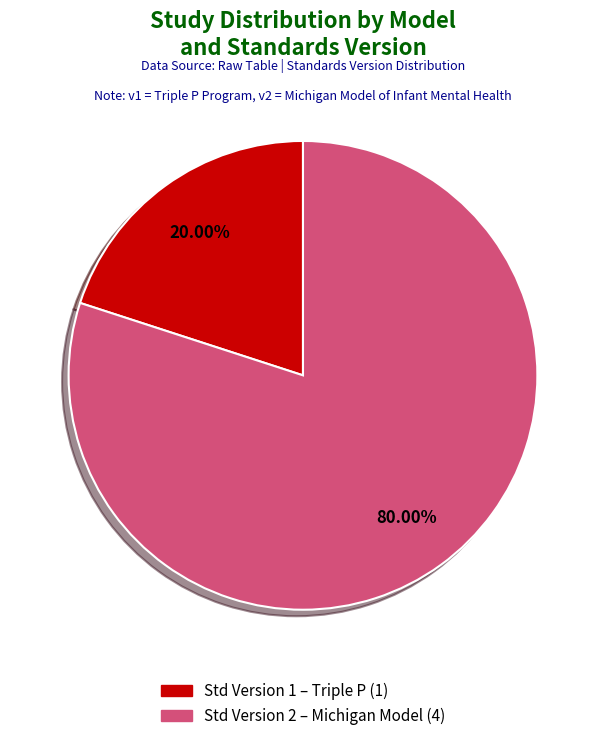

Is there a majority slice in this chart?

Yes